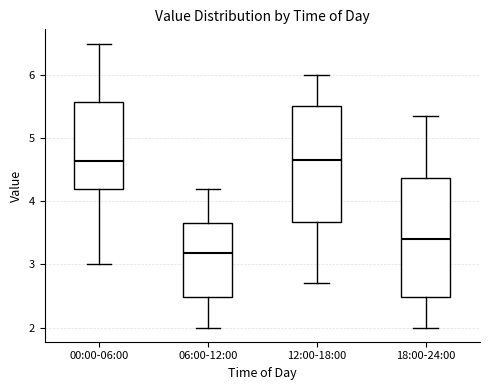

Reading left to right, transcribe this box plot: for each box, give where its median line is, the range the box spans, and where its two whiskers end, as read against the y-axis. The values are not printed on the chart, so give them approximately, as read against the axis.

00:00-06:00: median 4.6, box 4.2 to 5.6, whiskers 3.0 to 6.5
06:00-12:00: median 3.2, box 2.5 to 3.7, whiskers 2.0 to 4.2
12:00-18:00: median 4.7, box 3.7 to 5.5, whiskers 2.7 to 6.0
18:00-24:00: median 3.4, box 2.5 to 4.4, whiskers 2.0 to 5.4